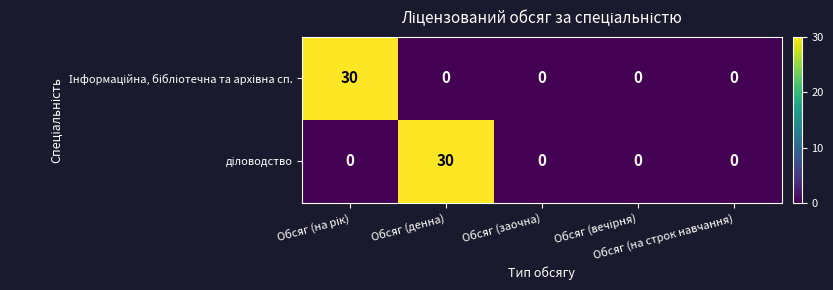

What is the maximum value shown in the chart?

30